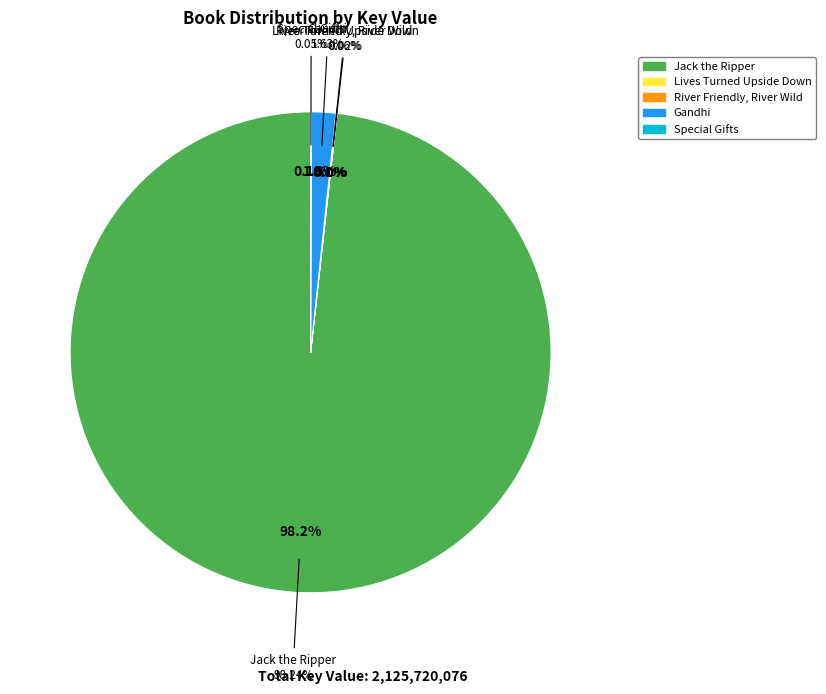

Between Special Gifts and Gandhi, which is larger?

Gandhi